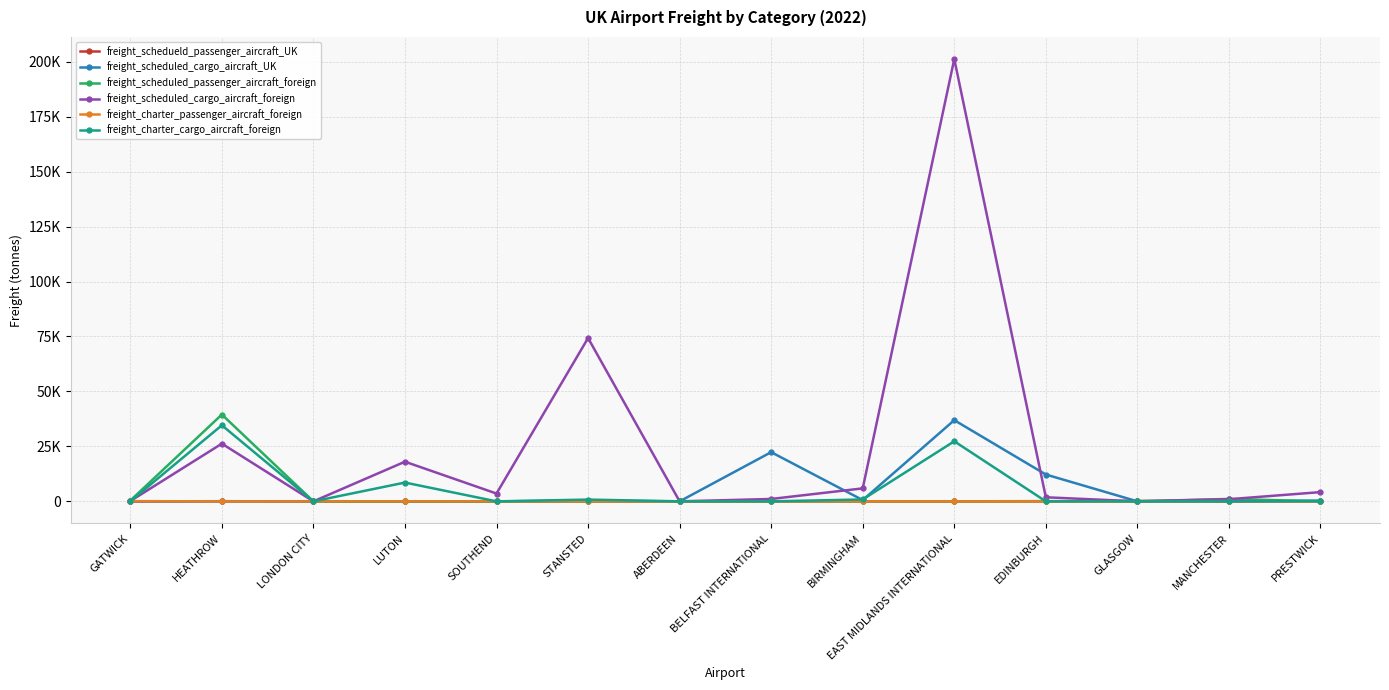

What is the highest value of the freight_schedueld_passenger_aircraft_UK series?

192.0